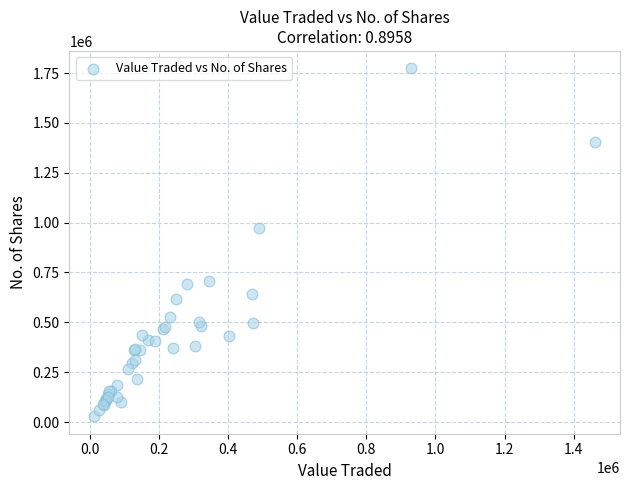

What Y value in the scatter plot is closest to 901122?

971041